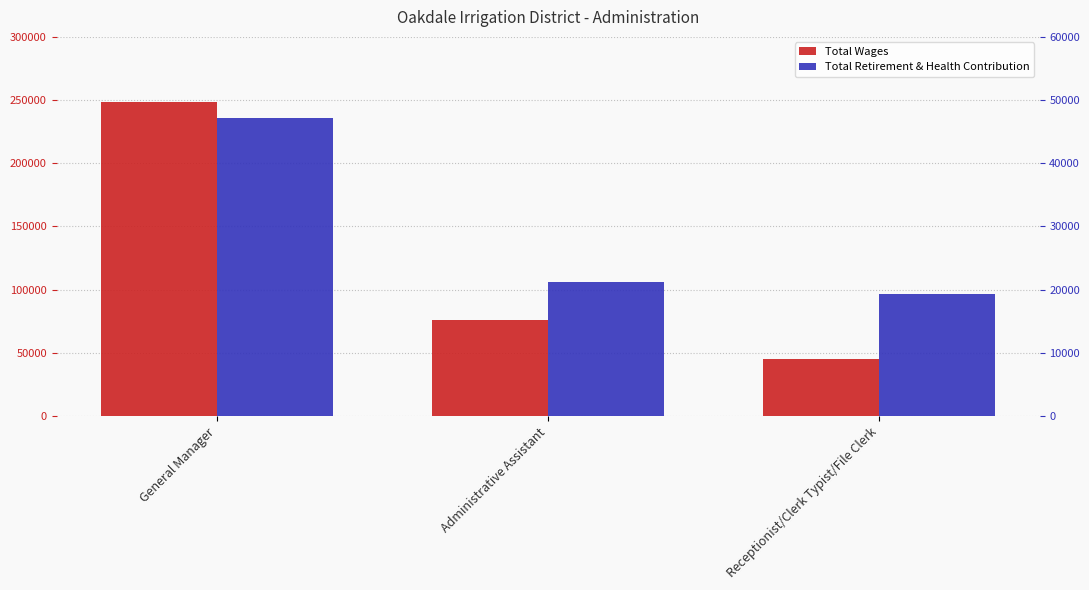

Does the chart contain any negative values?

No